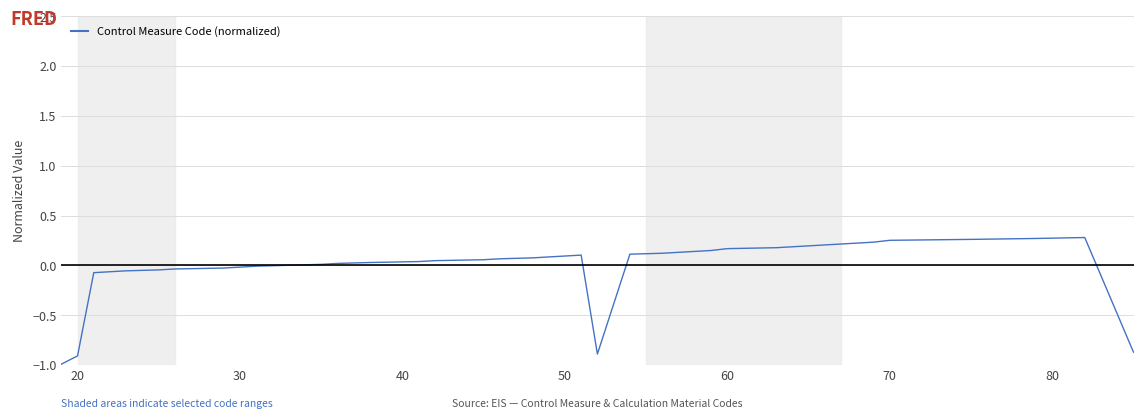

Does the chart display data point markers on the line(s)?

No